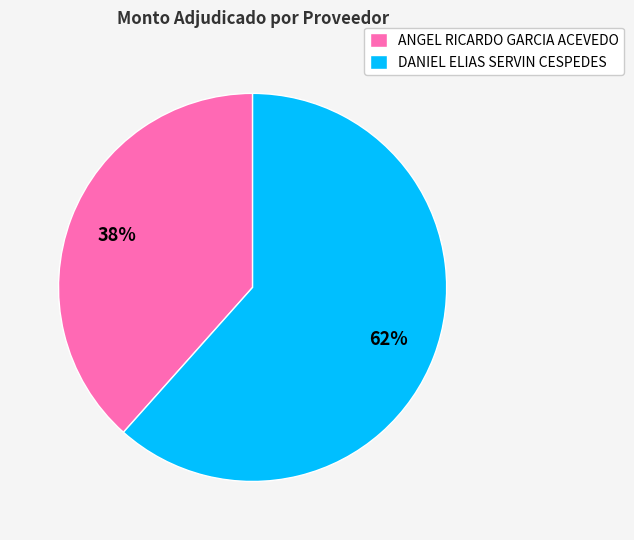

Which has a higher value, ANGEL RICARDO GARCIA ACEVEDO or DANIEL ELIAS SERVIN CESPEDES?

DANIEL ELIAS SERVIN CESPEDES